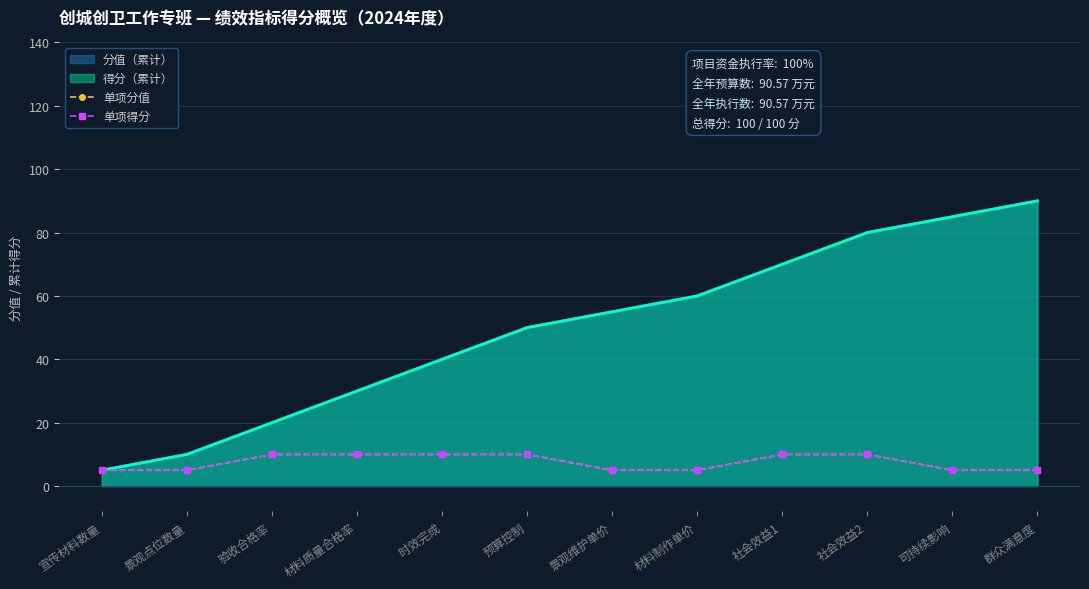

What is the label of the 8th point from the right?

时效完成